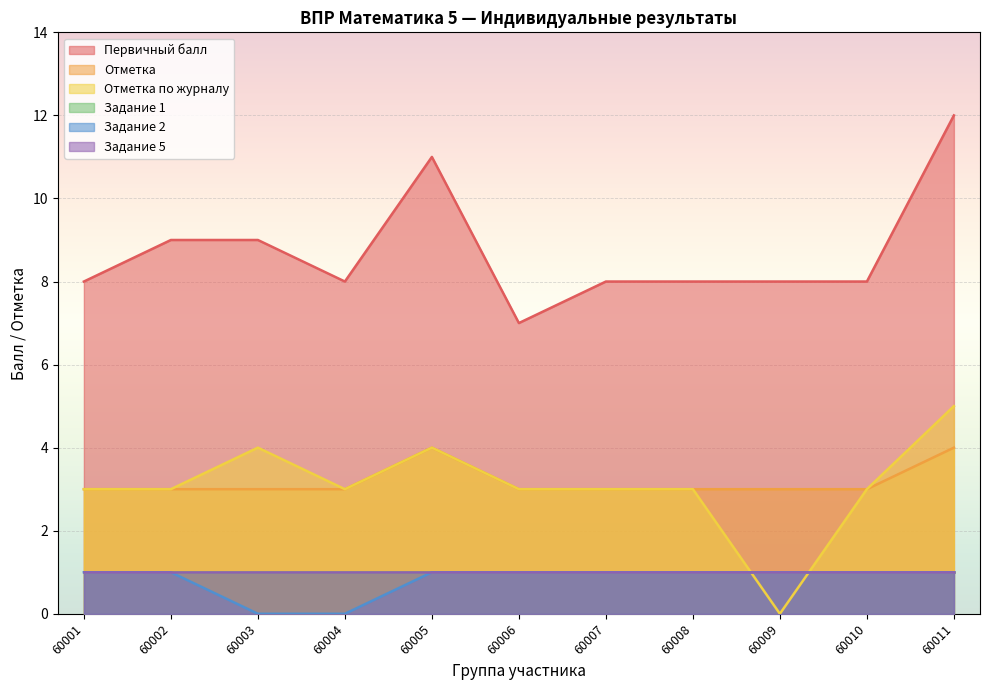

What is the highest value of the Первичный балл series?

12